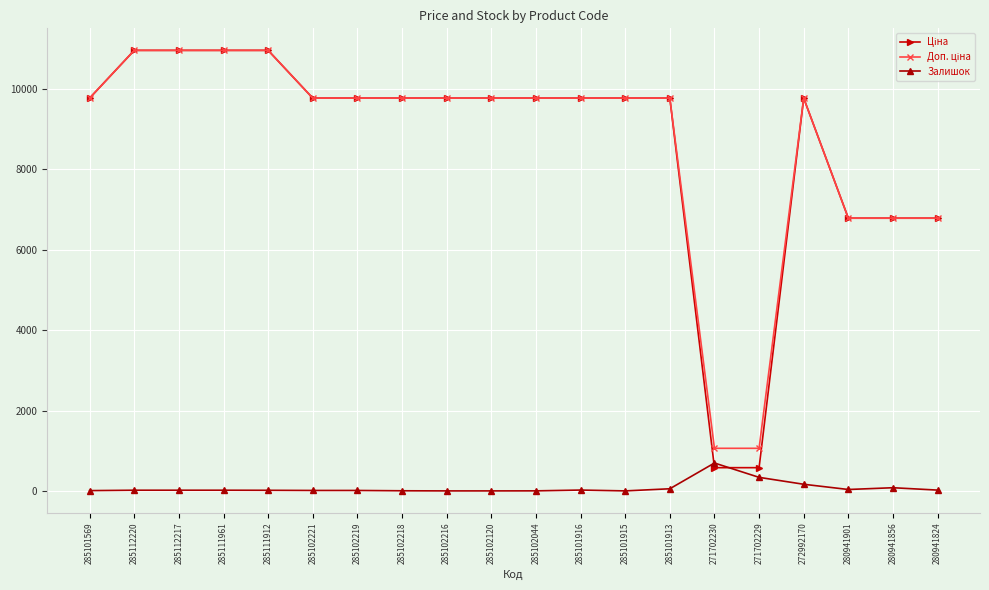

Is it true that Залишок equals 0.0 at 285102216?

True